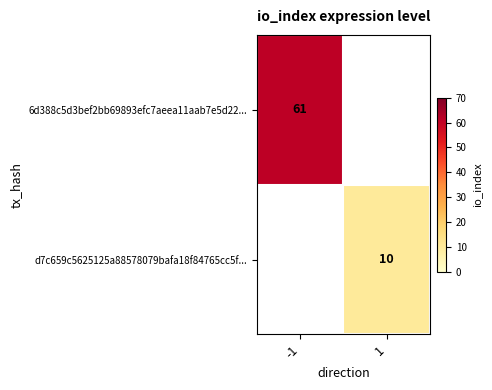

What is the smallest value displayed?

10.0